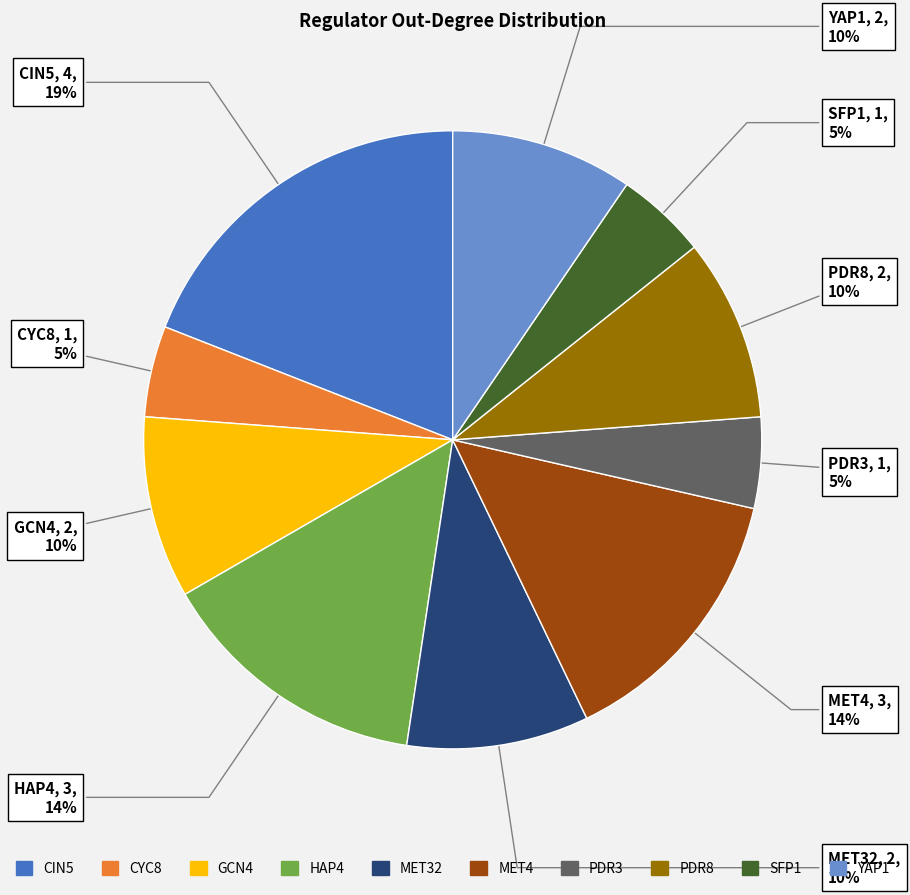

To the nearest percent, what is the difference between the largest and smallest slice percentages?

14%